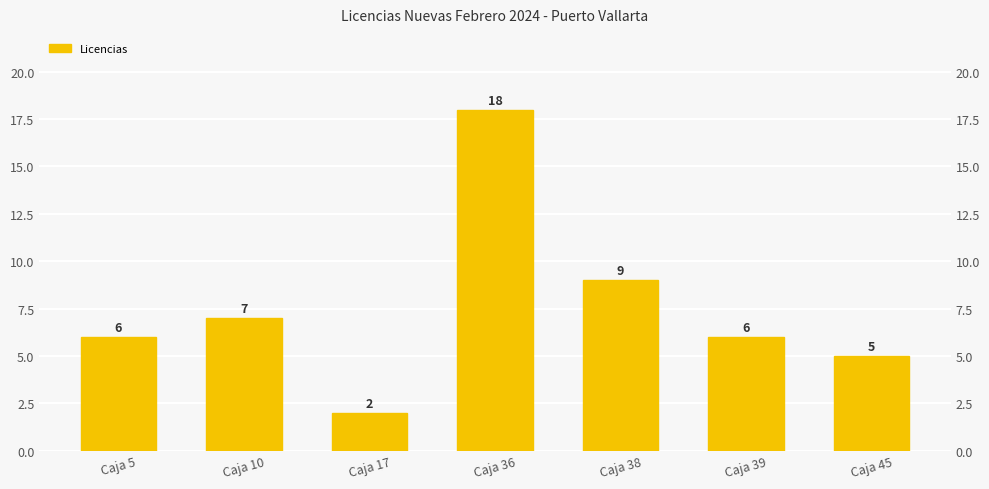

Which has a higher value, Caja 38 or Caja 39?

Caja 38